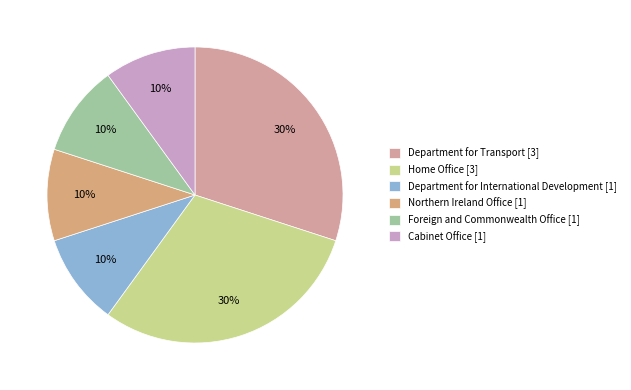

Do Cabinet Office [1] and Home Office [3] together represent more than half of the pie?

No